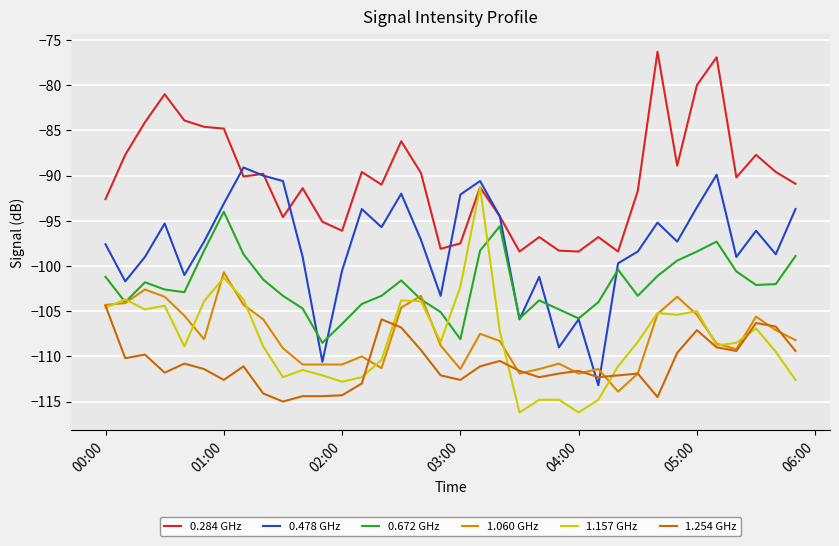

How many series are shown in this chart?

6